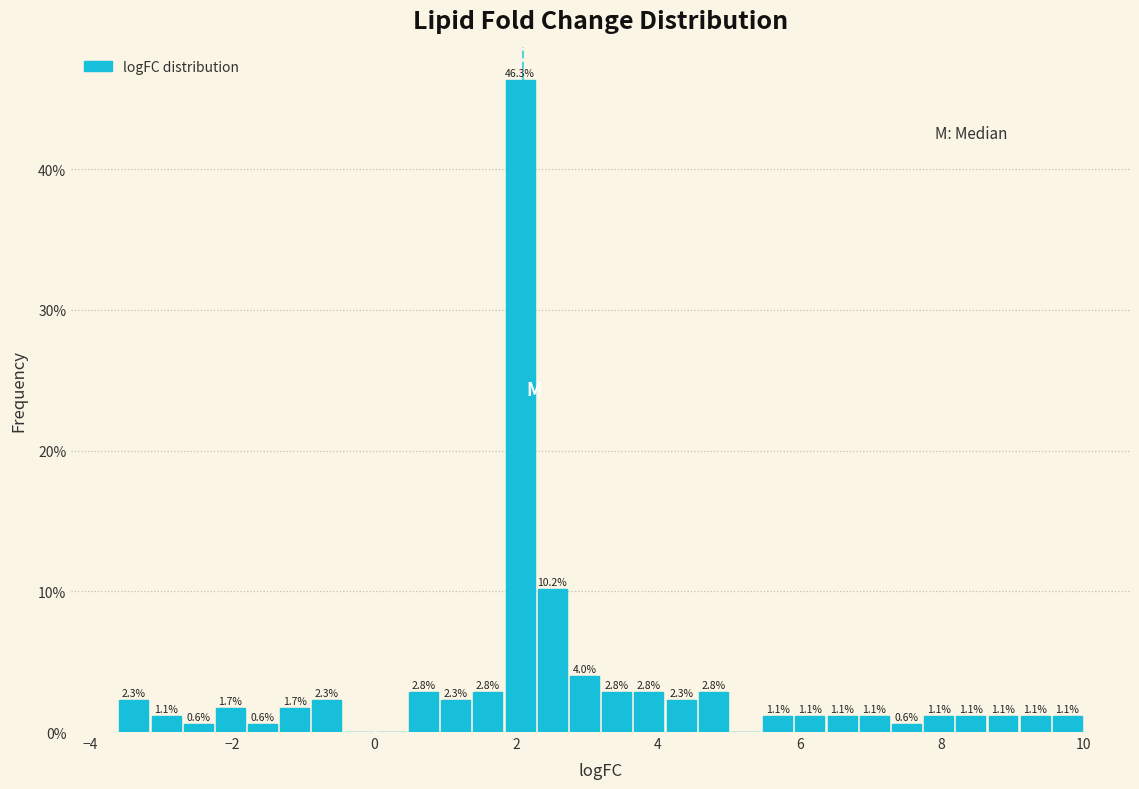

Read against the x-axis, roughly where is the centre of the tallest bar?

2.0